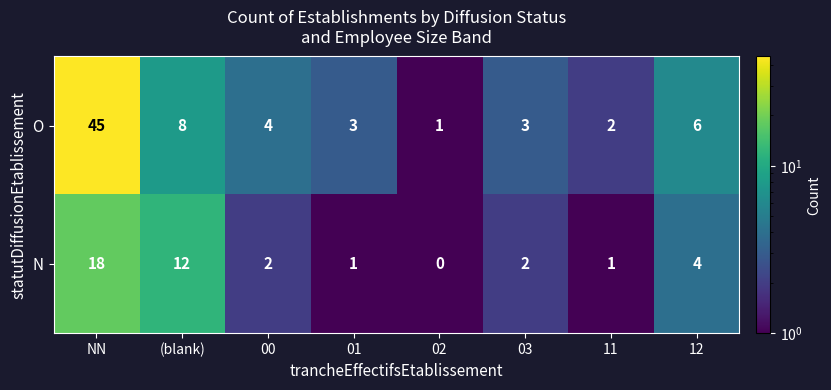

At how many categories does at least one series exceed 26?

1